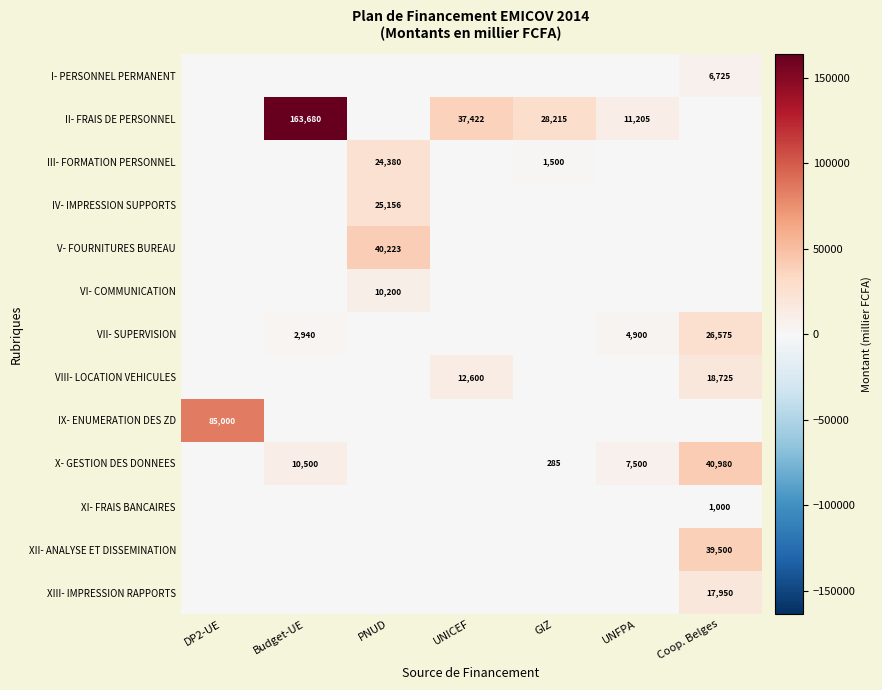

At which category does the chart reach its peak across all series?

Budget-UE